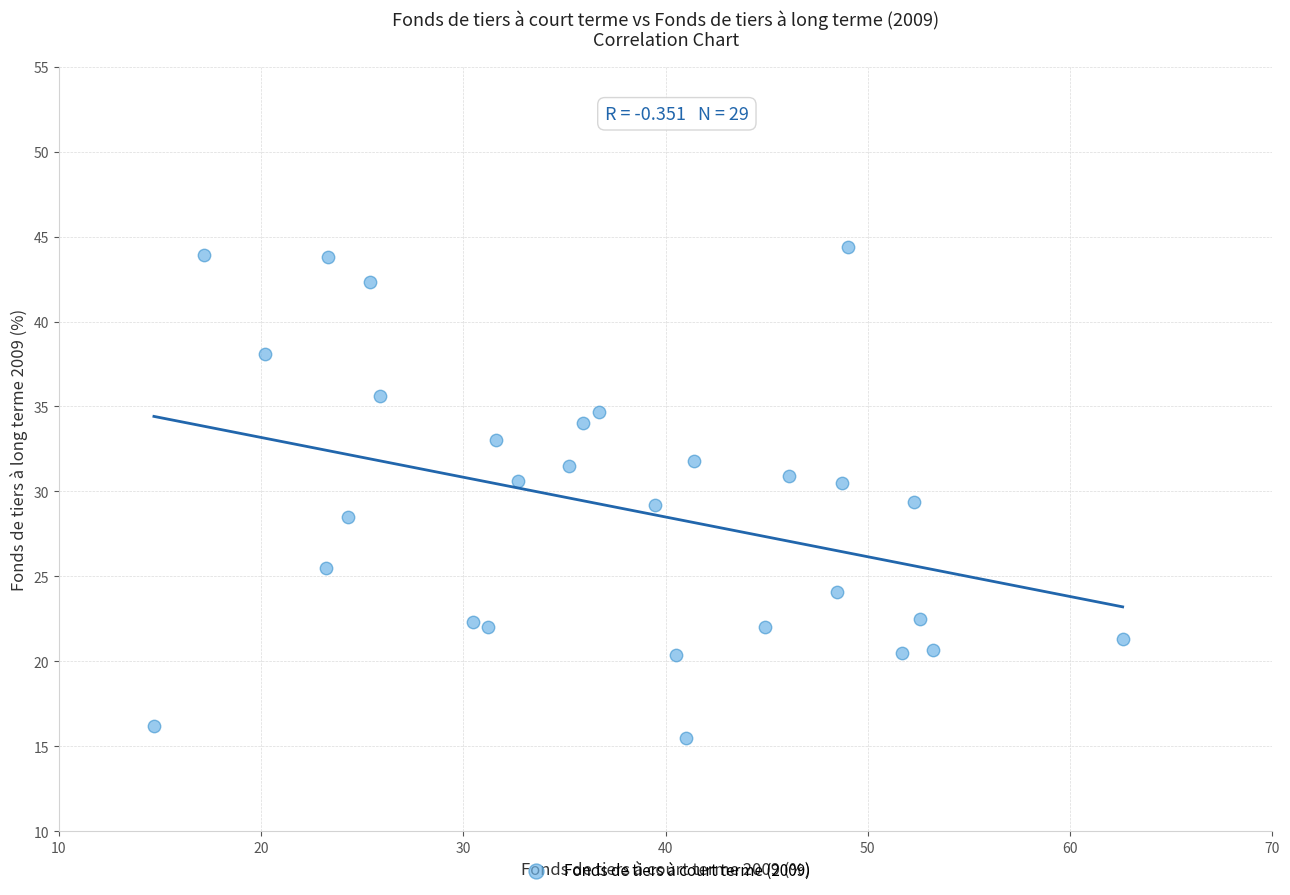

What is the range of X values (max minus min)?

47.9